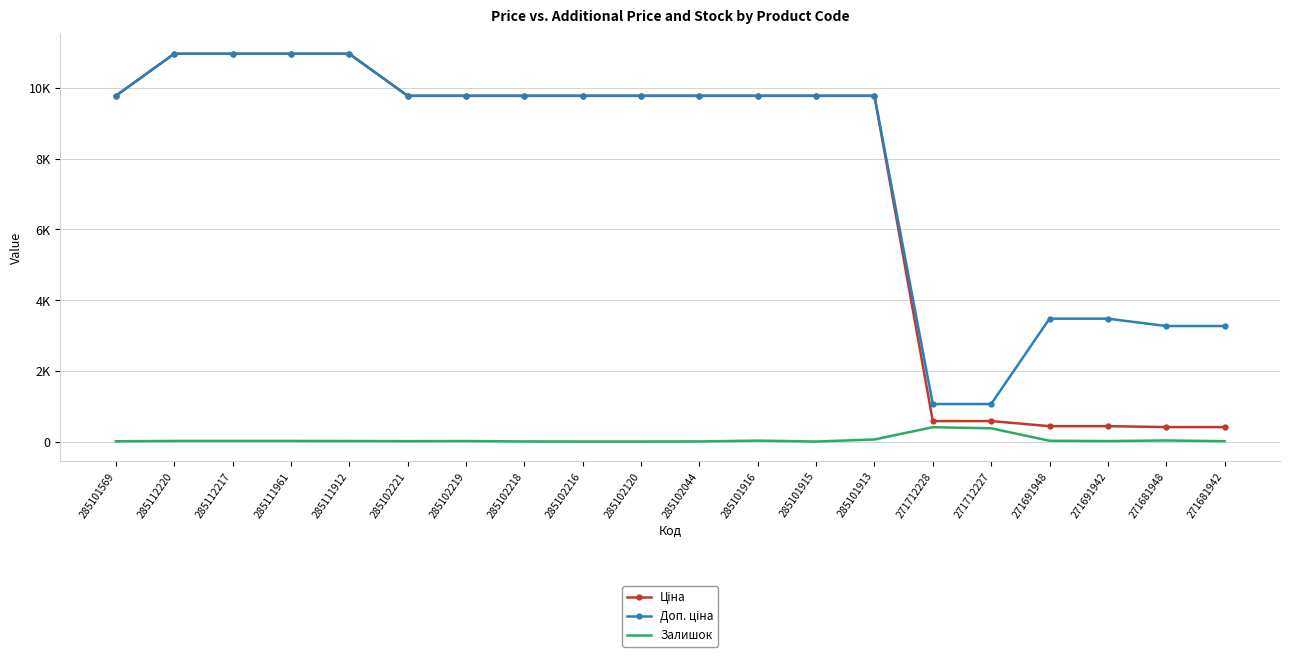

How many data points in Доп. ціна are above 9775?

14